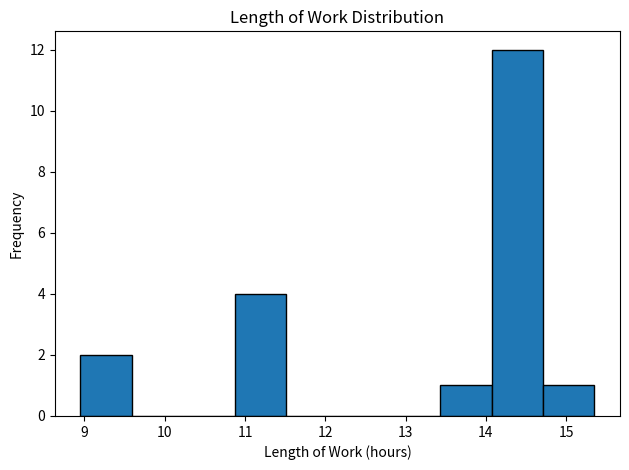

Reading left to right, list every bar in this chart as the range it spans on the x-axis followed by its height. Neither the bar edges nor the heights are printed on the chart, so give them approximately, as read against the axes.

8.95 to 9.59: 2
9.59 to 10.23: 0
10.23 to 10.87: 0
10.87 to 11.51: 4
11.51 to 12.15: 0
12.15 to 12.79: 0
12.79 to 13.43: 0
13.43 to 14.07: 1
14.07 to 14.71: 12
14.71 to 15.35: 1